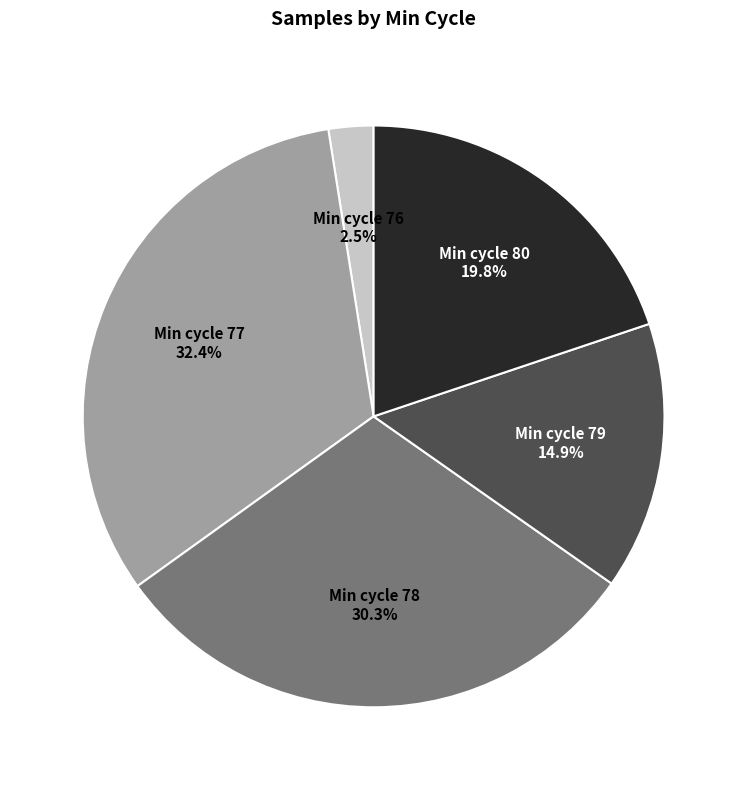

Is there a majority slice in this chart?

No